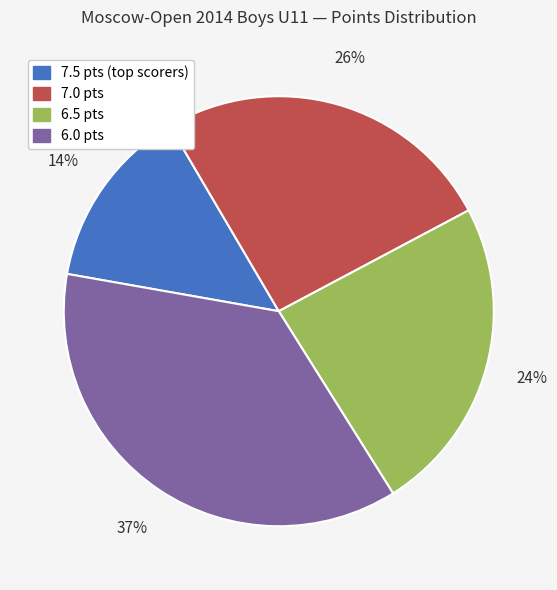

Is there a majority slice in this chart?

No